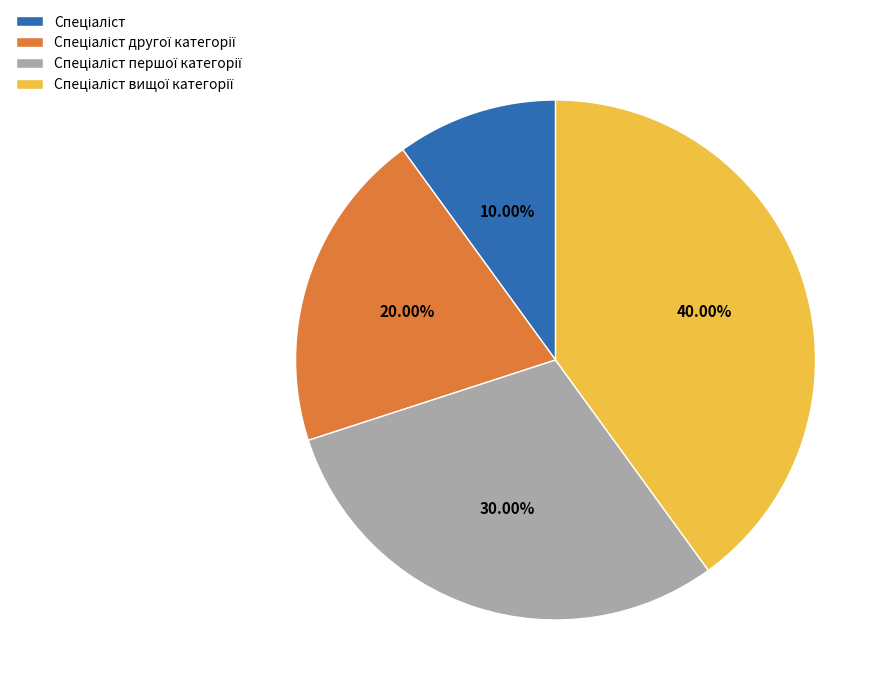

Is there a majority slice in this chart?

No